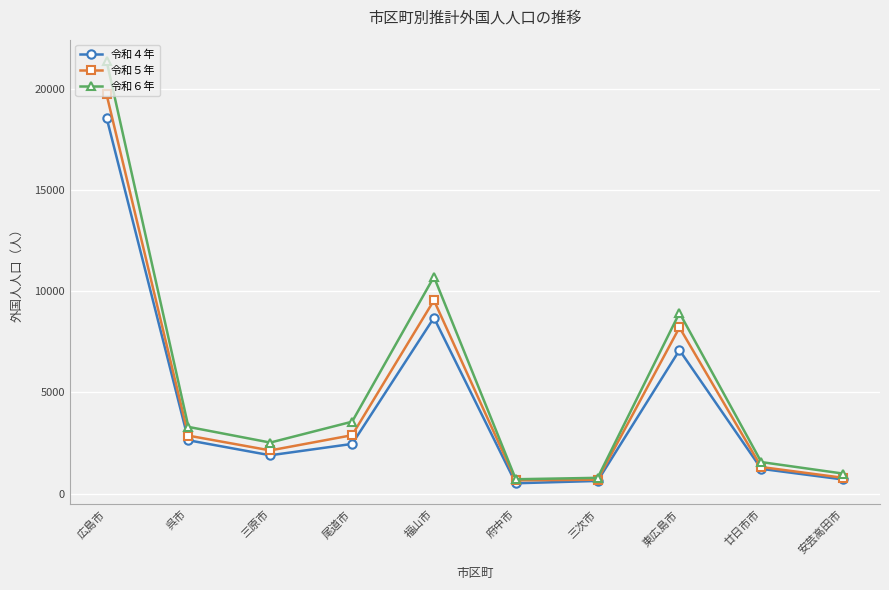

How many data points does each series have?

10